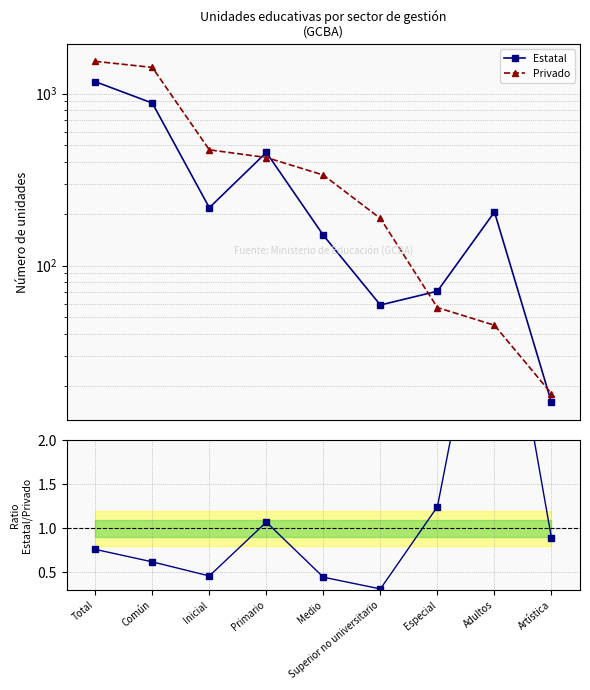

True or false: Estatal/Privado and Estatal intersect in this chart.

False